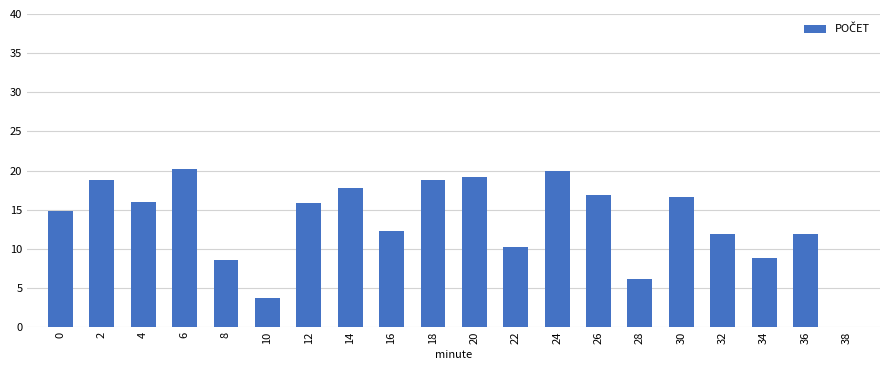

What is the maximum value shown in the chart?

20.2